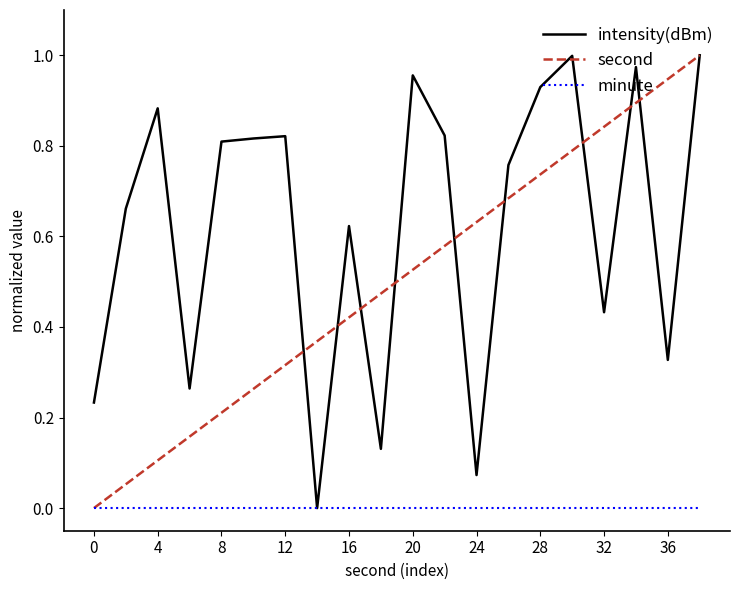

What is the sum of all second values?

10.0